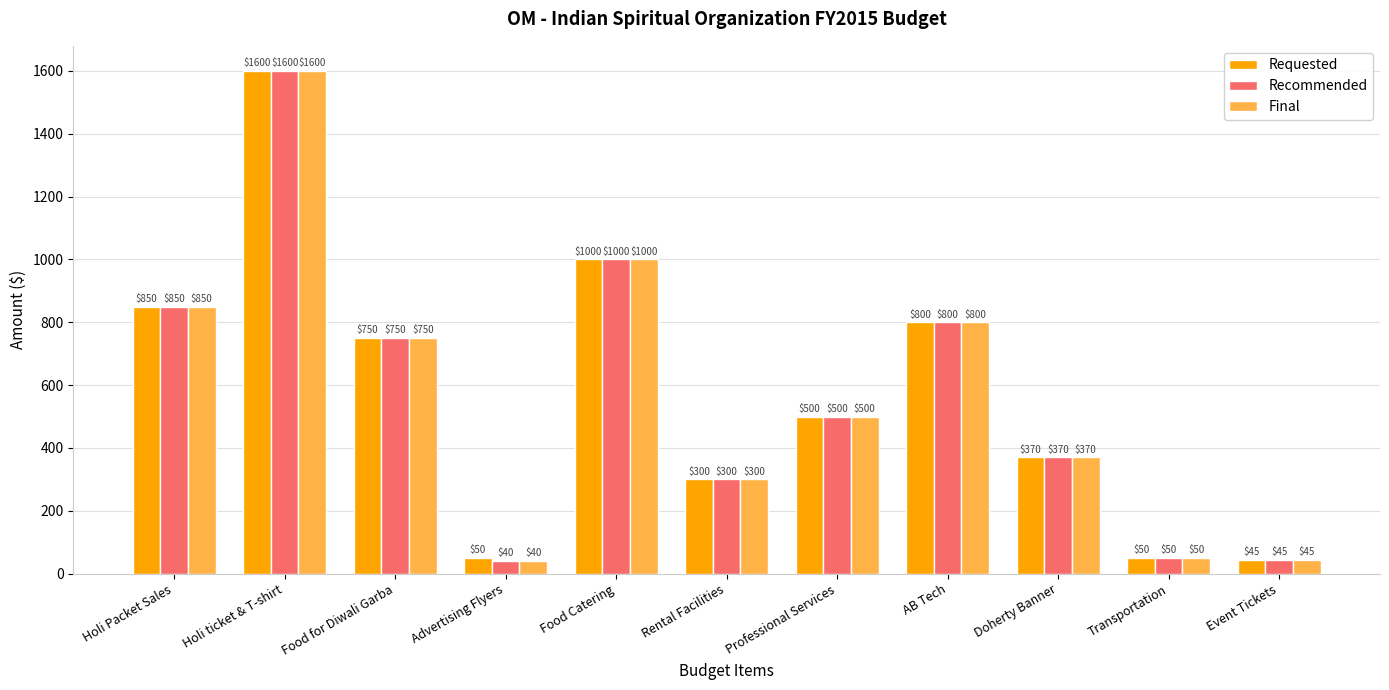

How many data points in Final are less than 500?

5